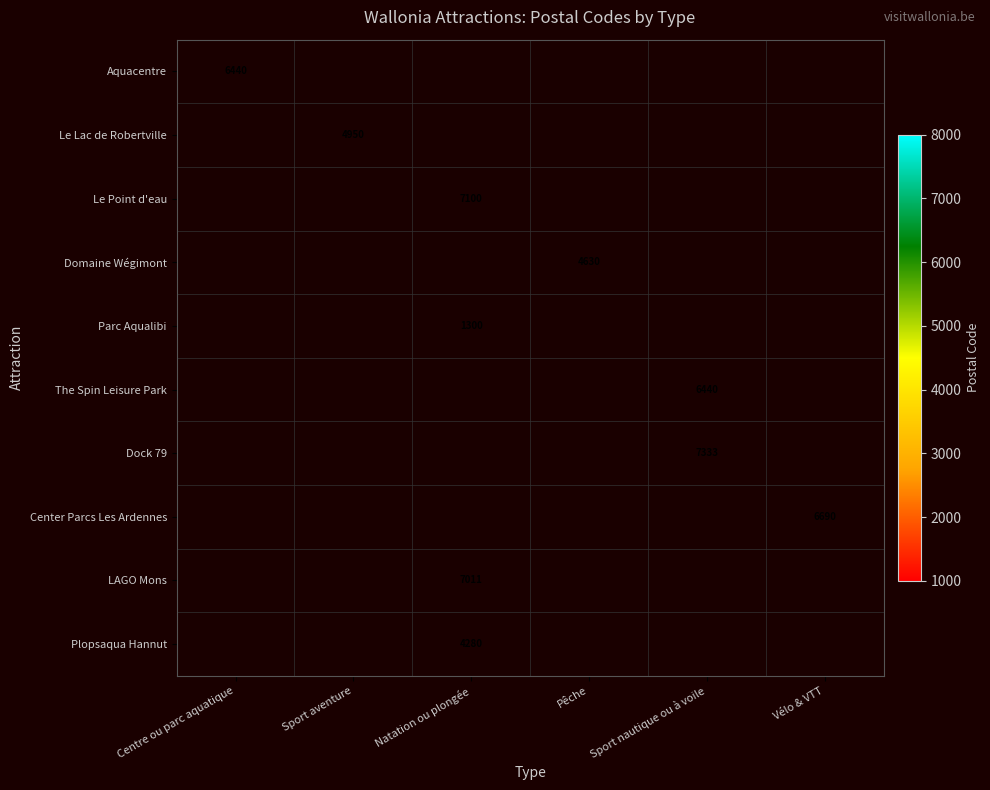

The LAGO Mons series shows 7011 at Natation ou plongée. True or false?

True